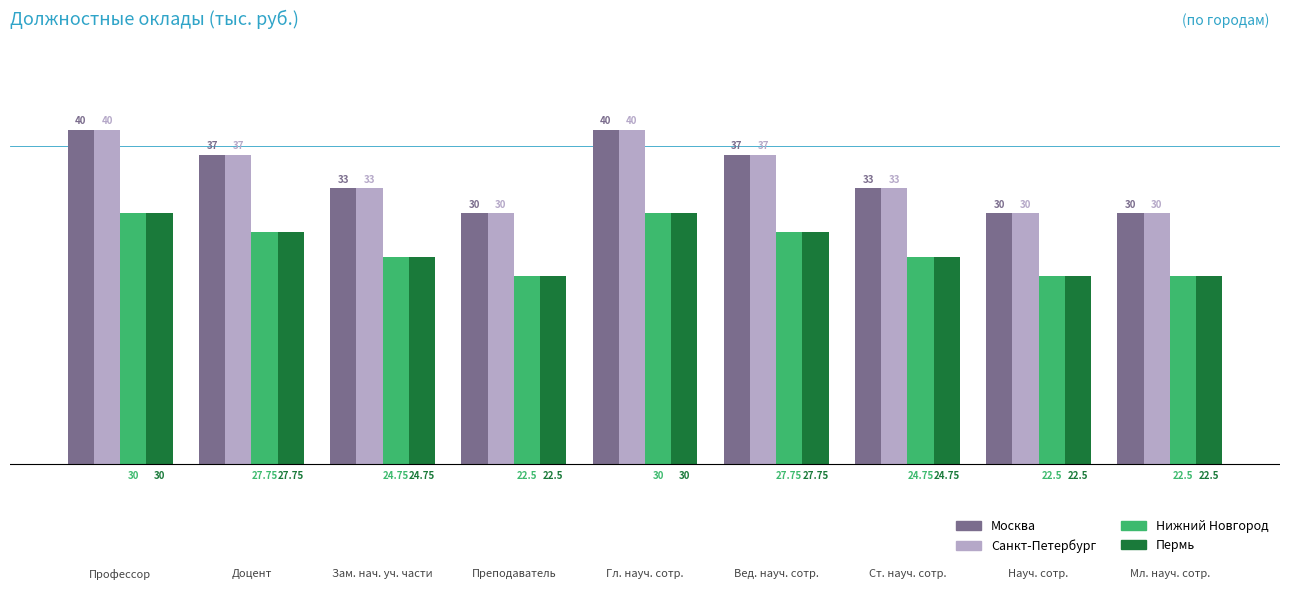

How many bars are there in total?

36